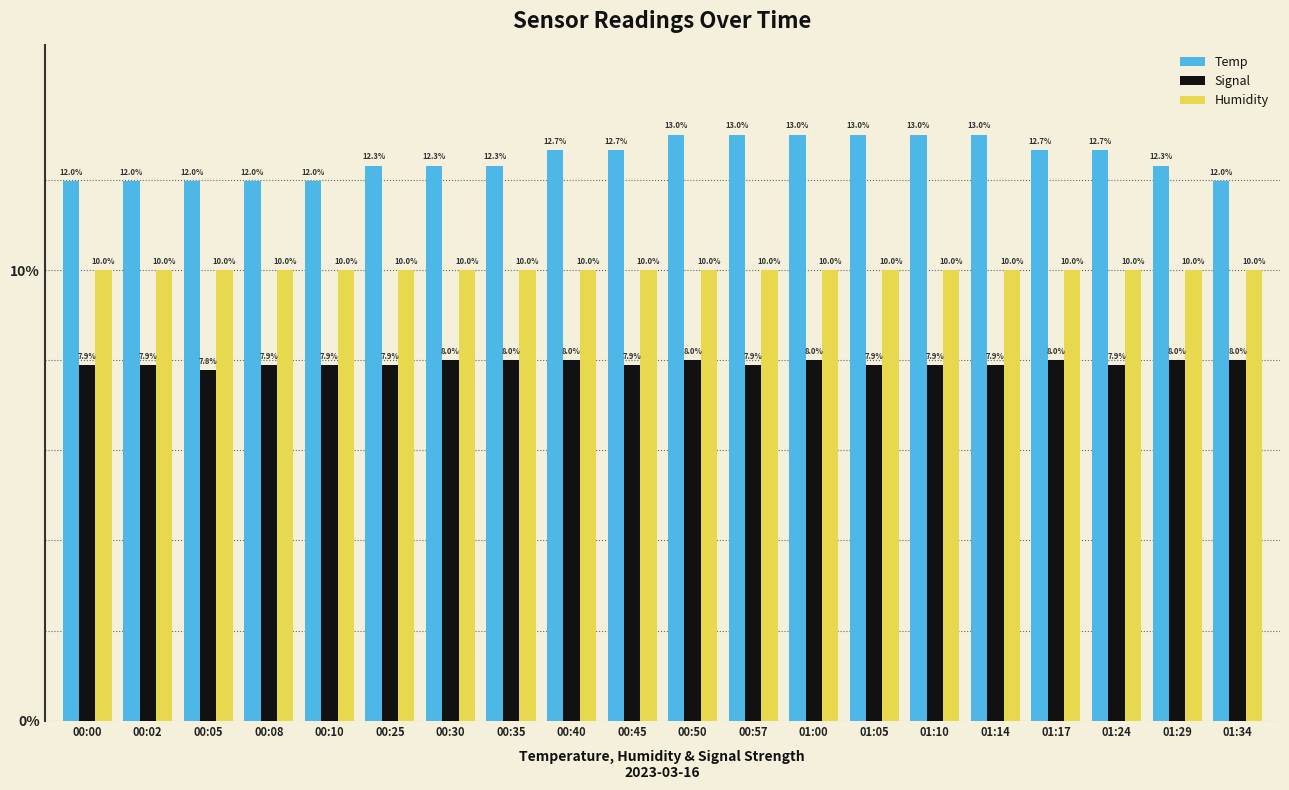

What position from the left is 01:29?

19